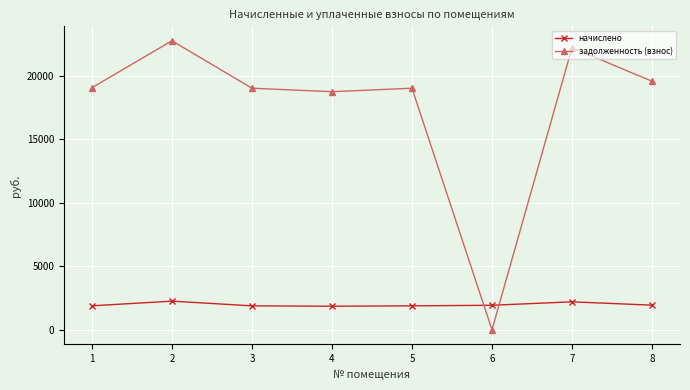

In задолженность (взнос), how many points are lower than both neighbors (excluding endpoints)?

2